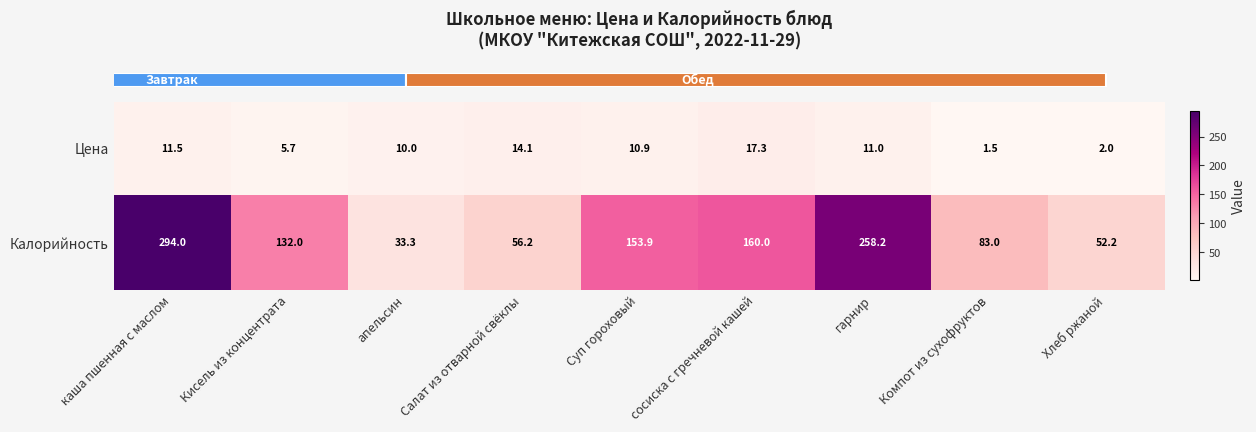

Count the number of categories in the chart.

9